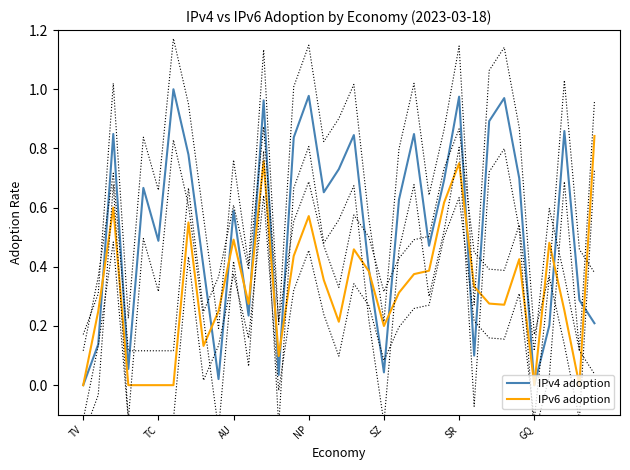

What is the difference between the highest and lowest values at 18?

0.4